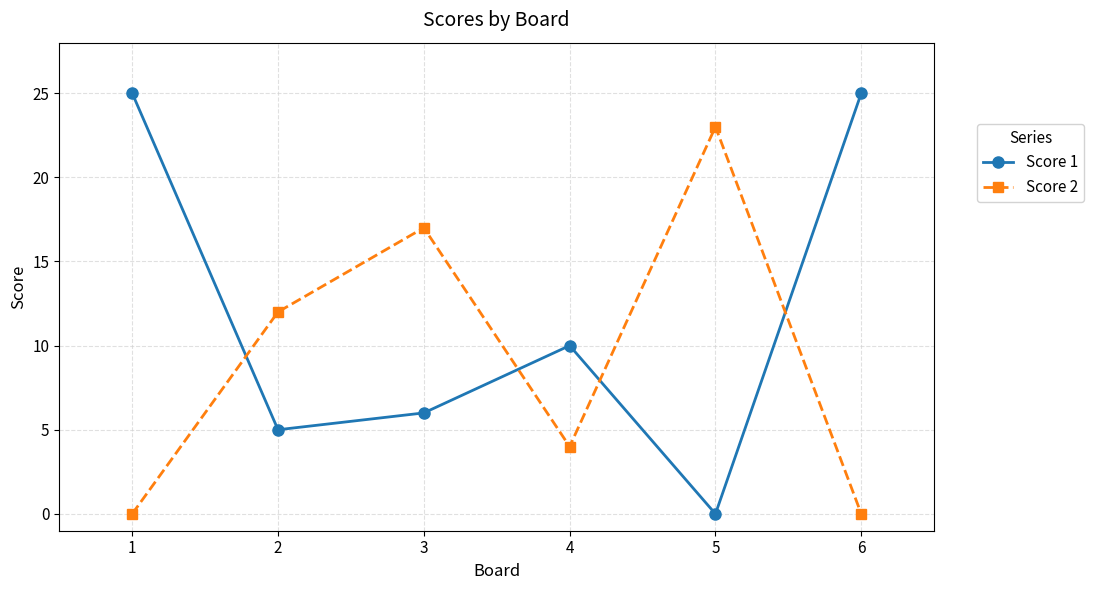

The value of Score 1 at 1 is 7. True or false?

False